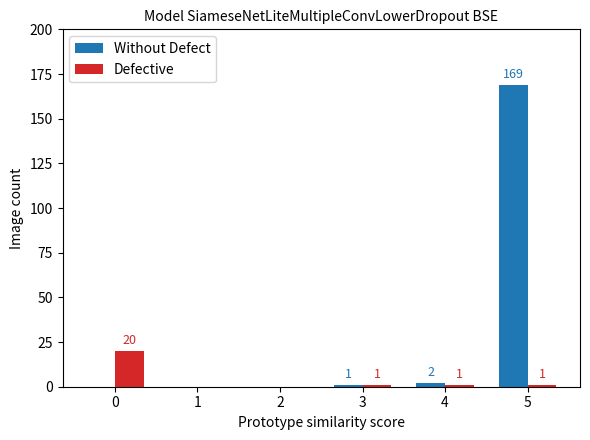

What is the spread (max minus min) of values at 5?

168